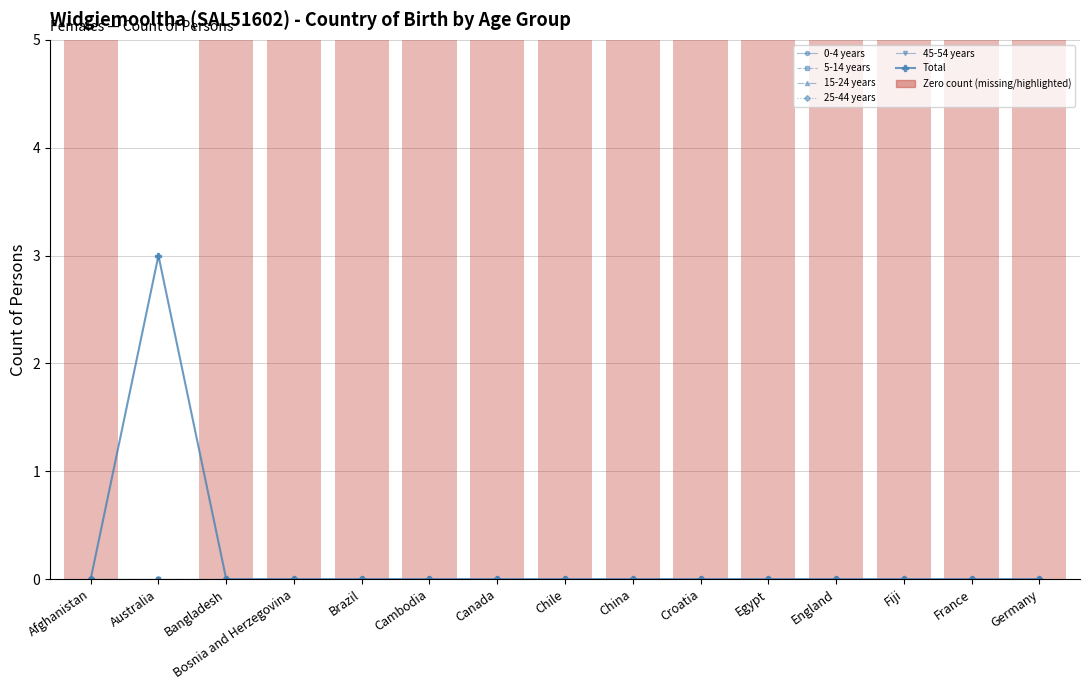

Is it true that 25-44 years equals 0 at England?

True